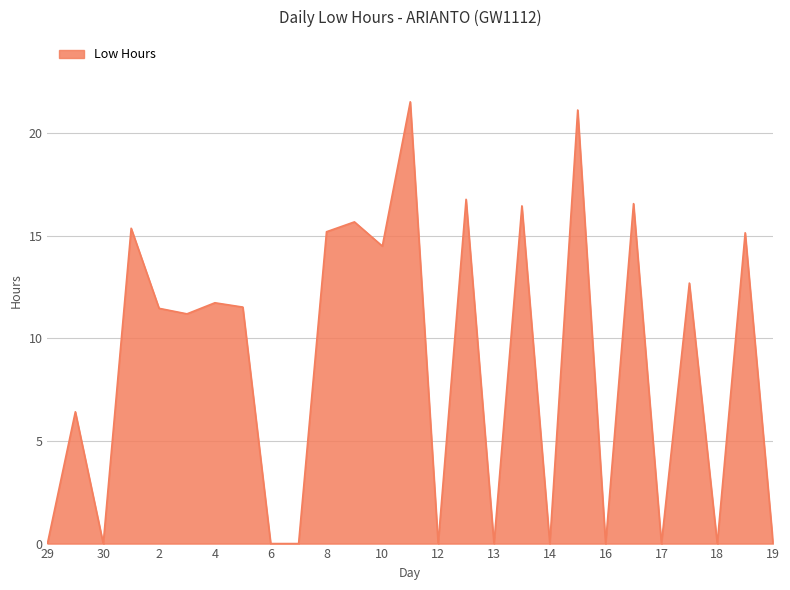

What is the difference between the maximum and minimum values?

21.5